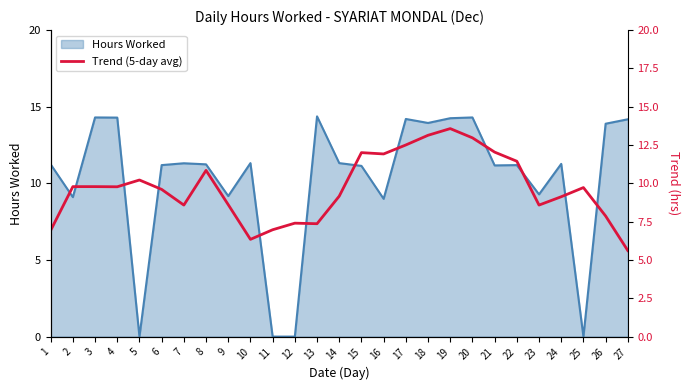

What is the difference between the maximum and second lowest values?

7.2